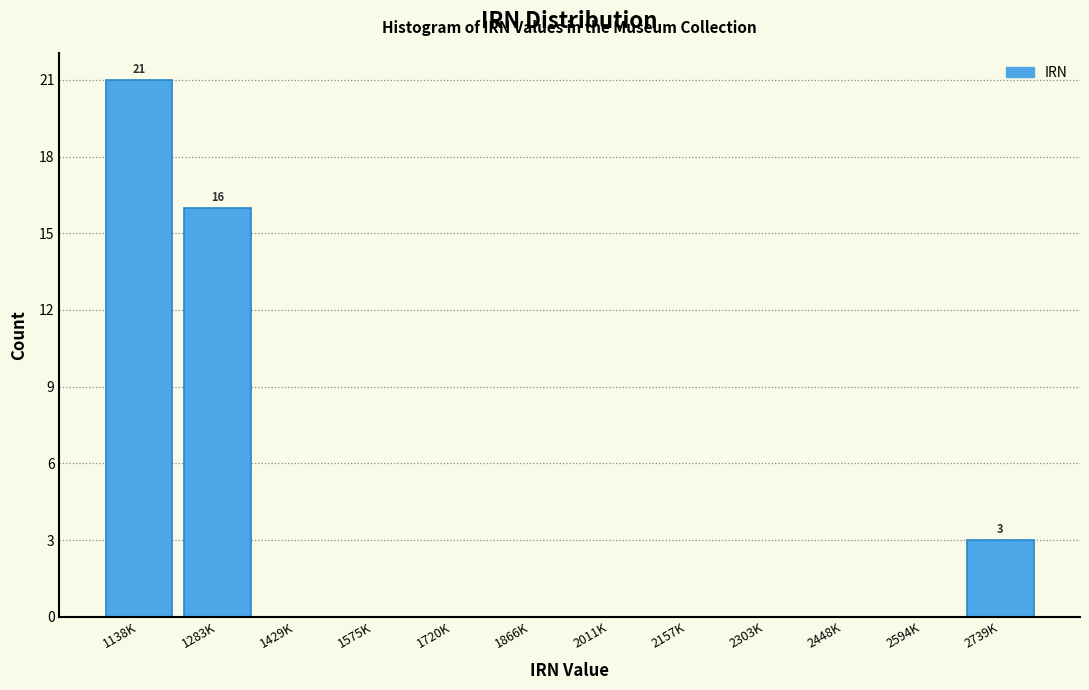

Reading left to right, what are all the values shown in this chart?

1138K=21	1283K=16	1429K=0	1575K=0	1720K=0	1866K=0	2011K=0	2157K=0	2303K=0	2448K=0	2594K=0	2739K=3